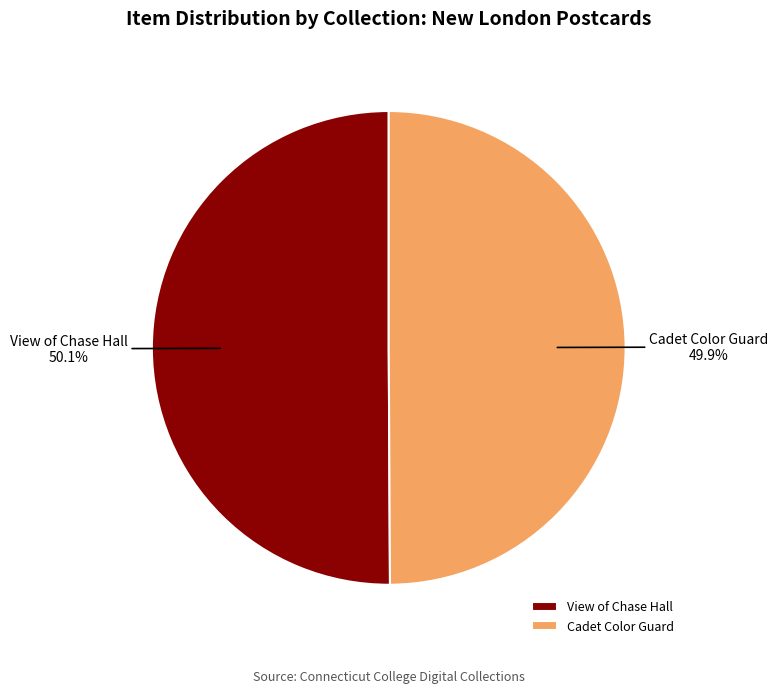

How many segments does this pie chart have?

2